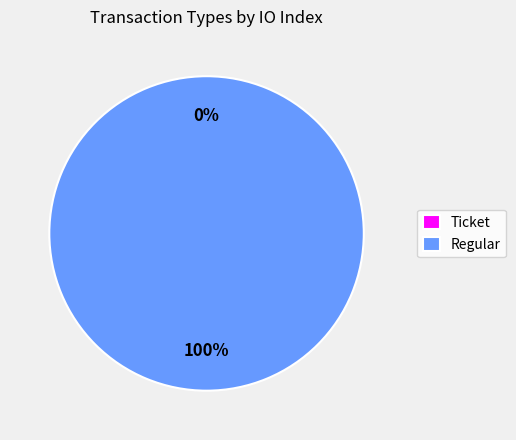

To the nearest percent, what percentage of the pie is Regular?

100%